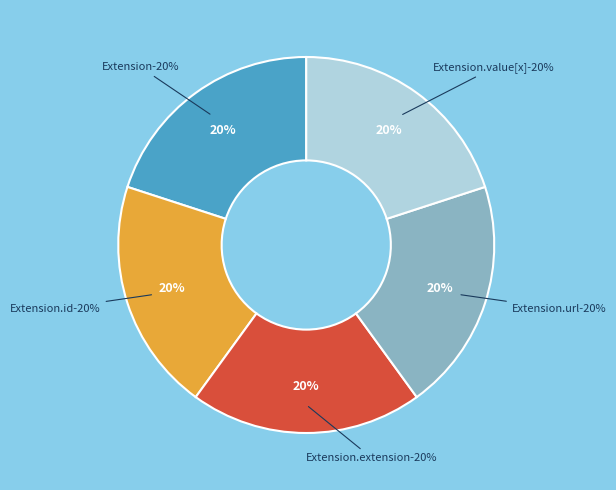

Count the number of slices in the pie.

5